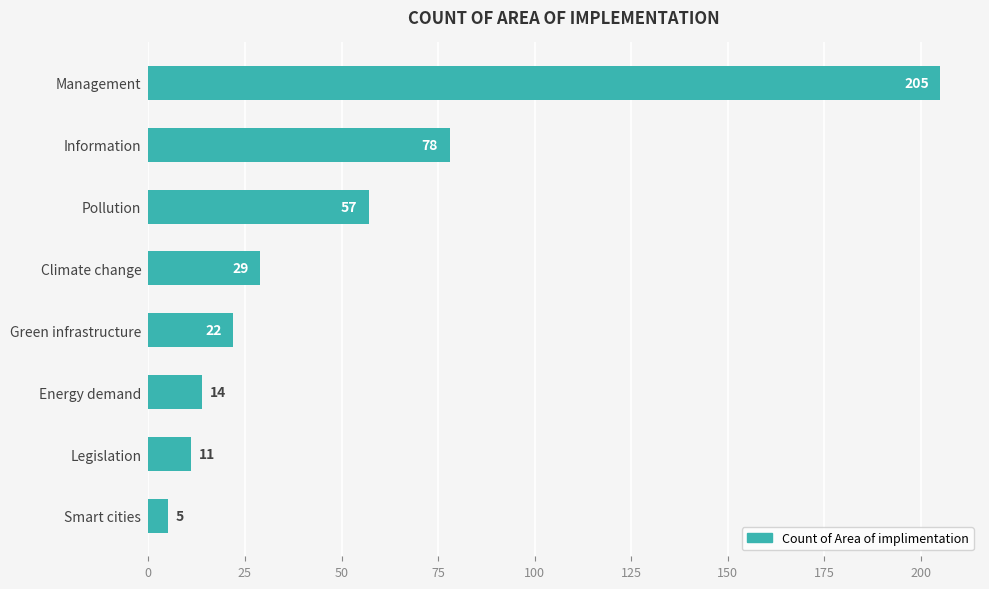

What is the sum of all values?

421